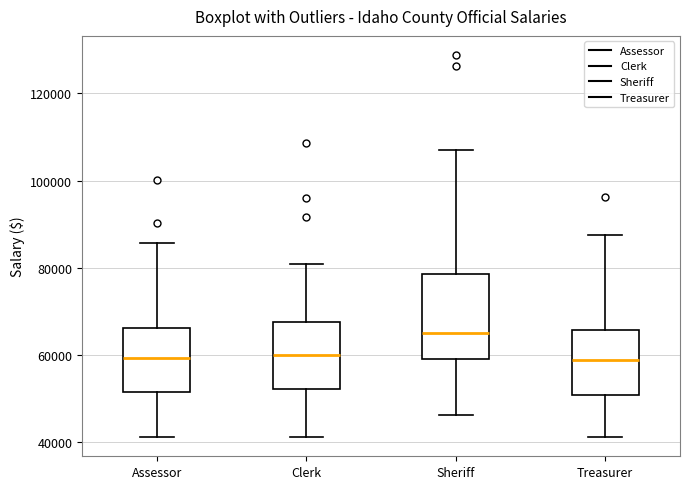

Reading left to right, read every box against the y-axis: the position of its median line, the range the box covers, and the ends of its whiskers. The values are not printed on the chart, so give them approximately, as read against the axis.

Assessor: median 60000, box 52000 to 66000, whiskers 42000 to 86000
Clerk: median 60000, box 52000 to 68000, whiskers 42000 to 80000
Sheriff: median 66000, box 60000 to 78000, whiskers 46000 to 106000
Treasurer: median 58000, box 50000 to 66000, whiskers 42000 to 88000